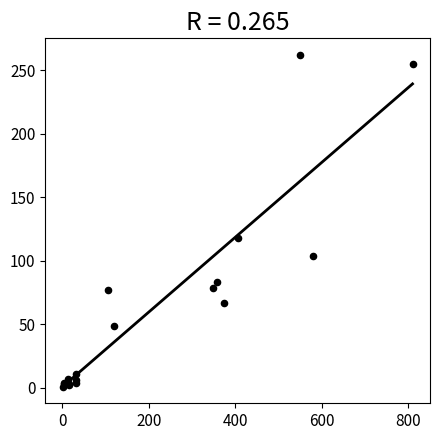

What Y value in the scatter plot is closest to 131?

118